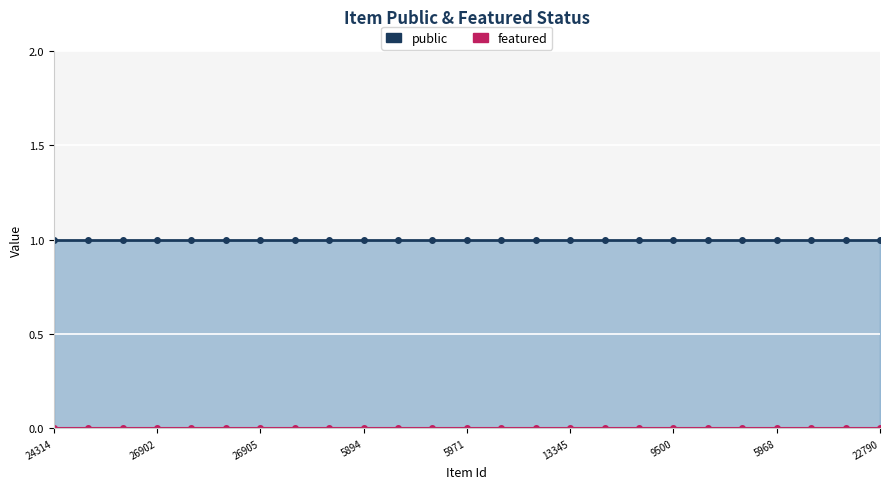

What is the label of the 12th point from the left?

23823